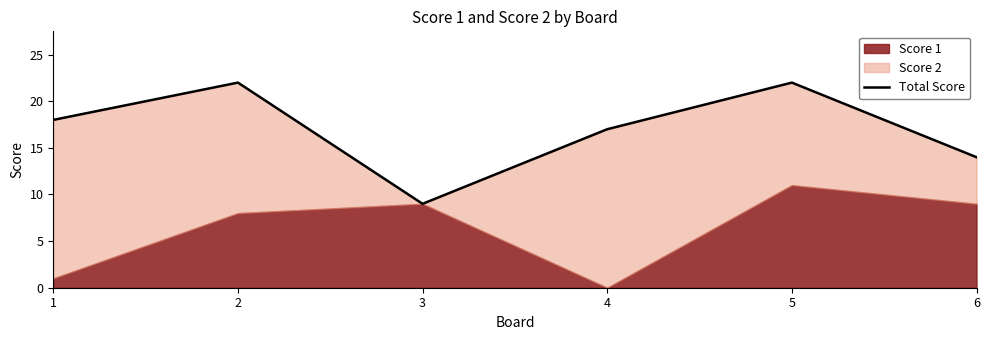

Rank the categories by value from lowest to highest.

3, 6, 4, 1, 2, 5